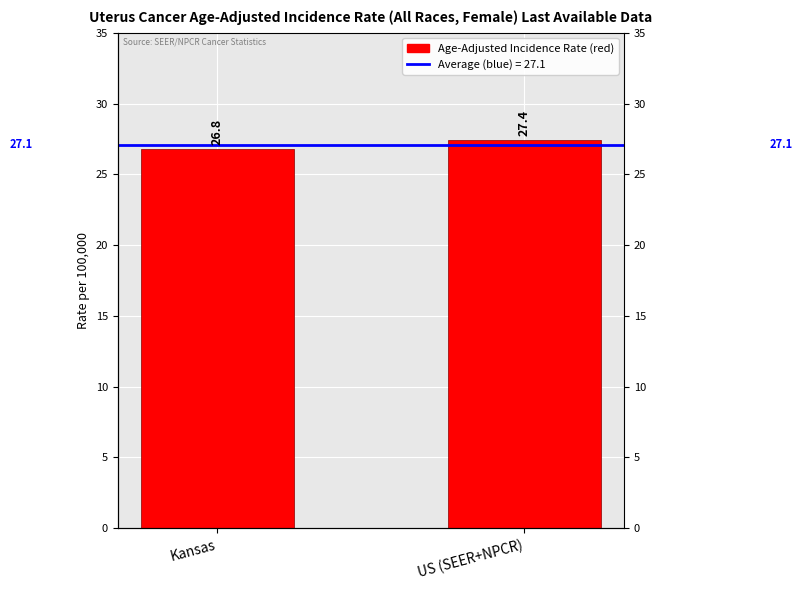

How many bars are there in total?

4